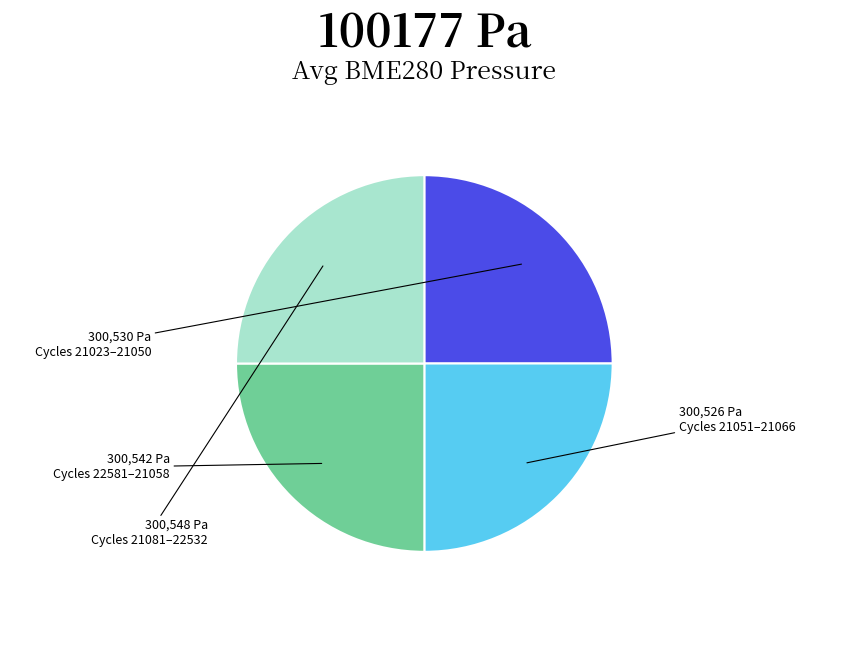

Approximately how many times larger is the value at Cycles 21023–21050 compared to Cycles 21051–21066?

1.0